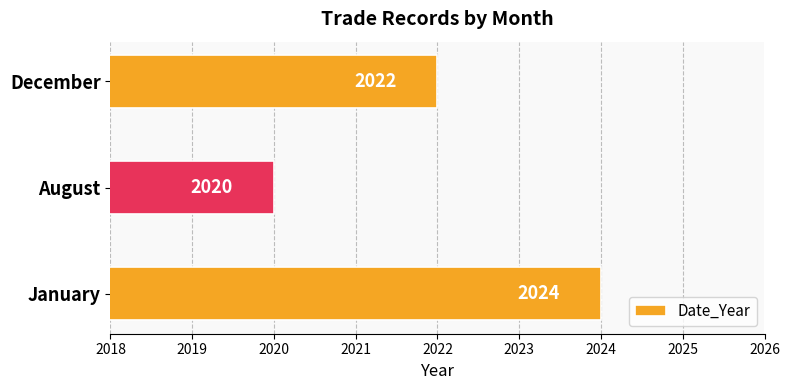

List the labels in order of value, smallest first.

August, December, January